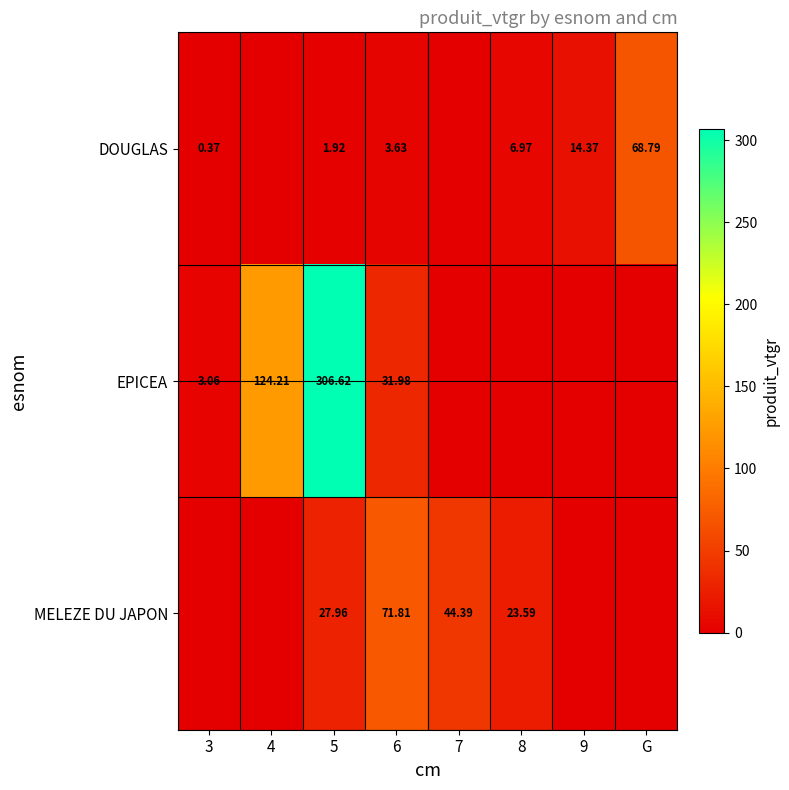

Is the value of DOUGLAS at 9 greater than the value of EPICEA at 3?

Yes